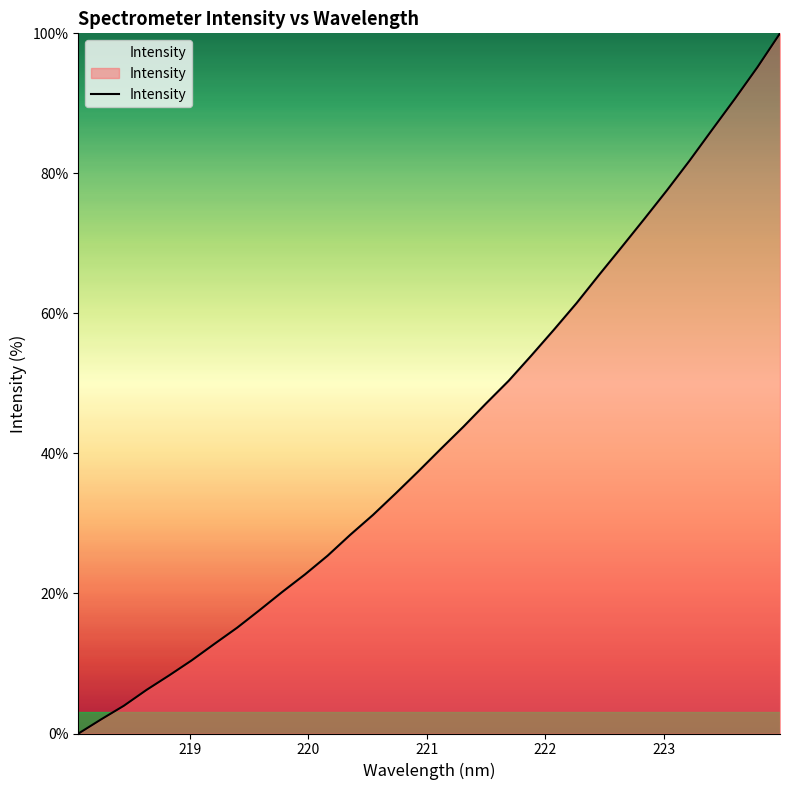

What is the maximum value shown in the chart?

100.0